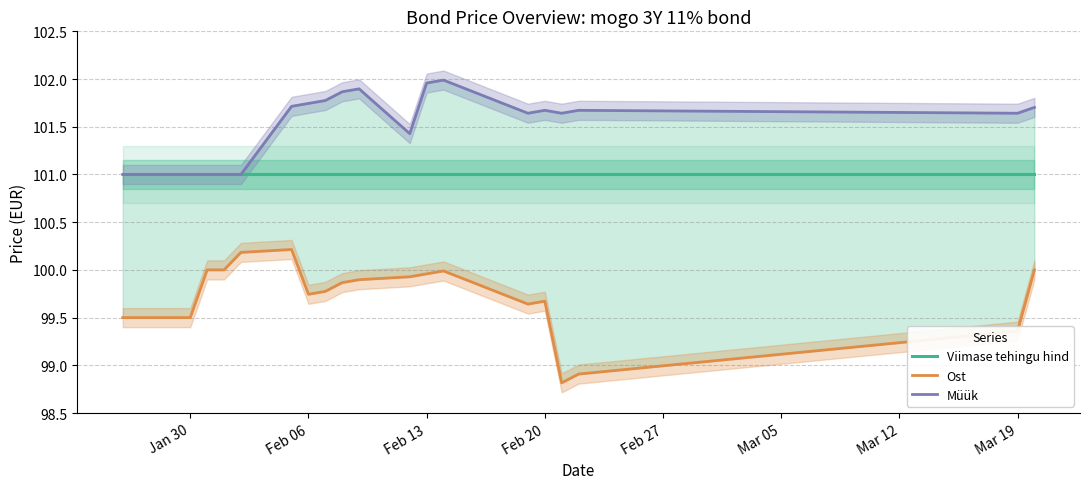

True or false: Viimase tehingu hind and Ost intersect in this chart.

False